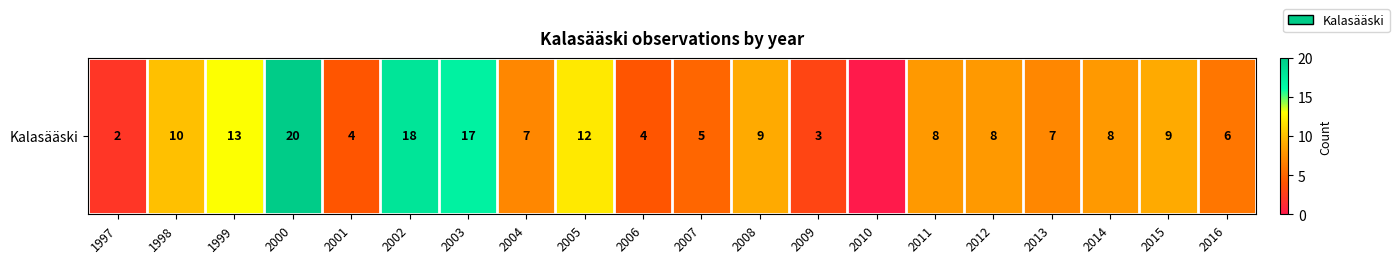

What is the sum of the values at 2008 and 1998?

19